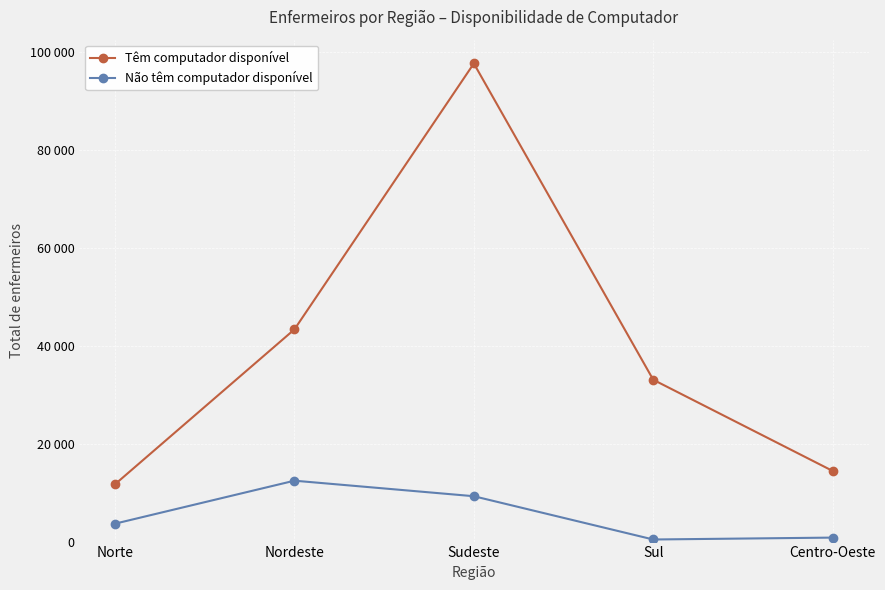

At which label is Têm computador disponível closest to 54650?

Nordeste